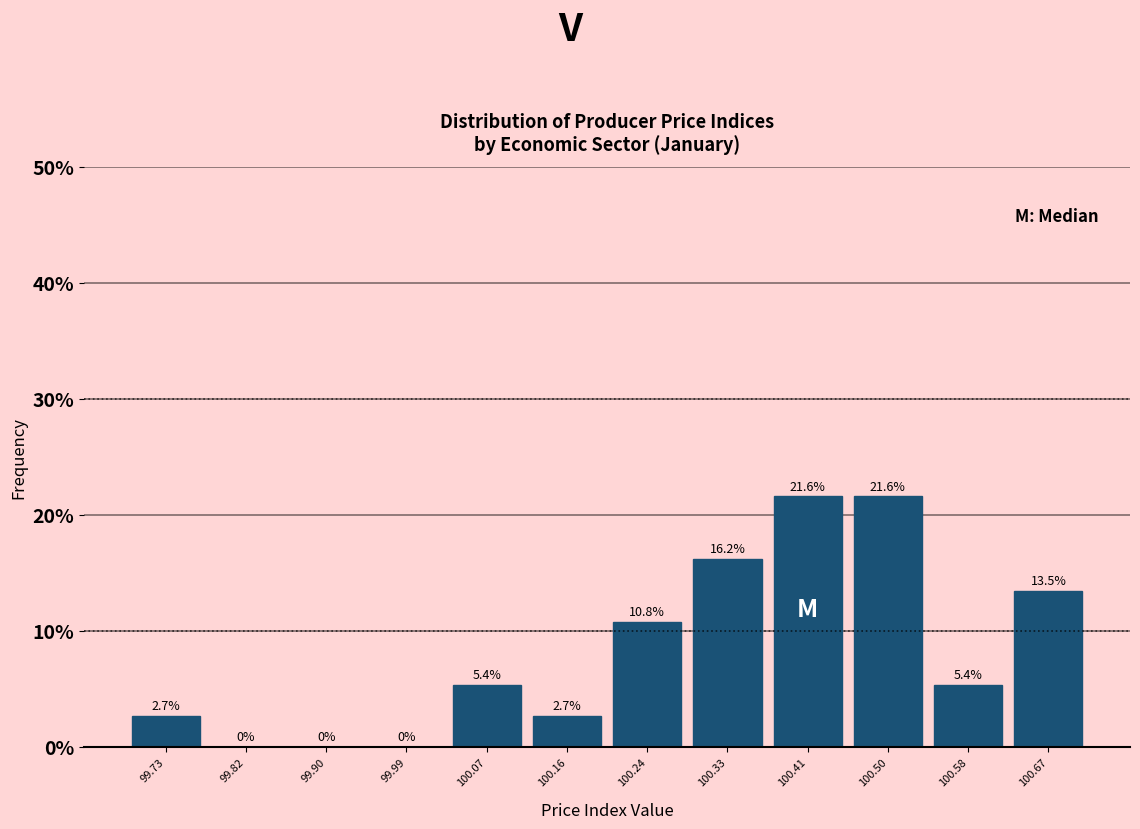

Reading left to right, transcribe this chart: for each bar, give the range it covers on the x-axis and its height. The bar edges are not printed on the chart, so give them approximately, as read against the axis.

99.690 to 99.775: 2.7
99.775 to 99.860: 0.0
99.860 to 99.945: 0.0
99.945 to 100.030: 0.0
100.030 to 100.115: 5.4
100.115 to 100.200: 2.7
100.200 to 100.285: 10.8
100.285 to 100.370: 16.2
100.370 to 100.455: 21.6
100.455 to 100.540: 21.6
100.540 to 100.625: 5.4
100.625 to 100.710: 13.5